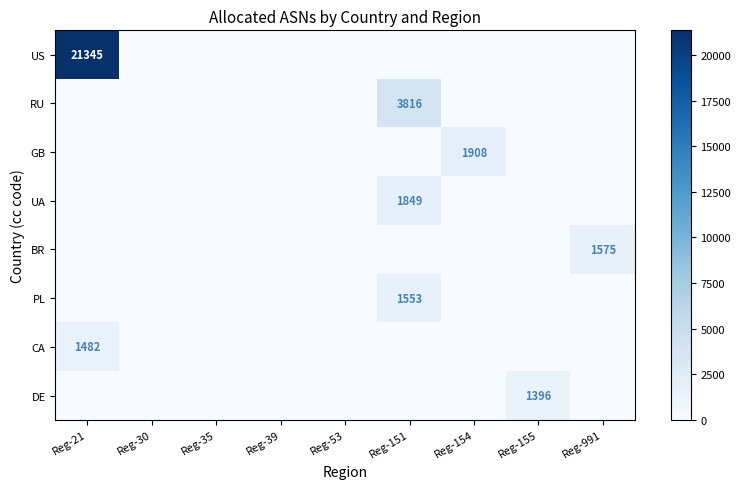

True or false: DE has a value of 1396 at Reg-155.

True